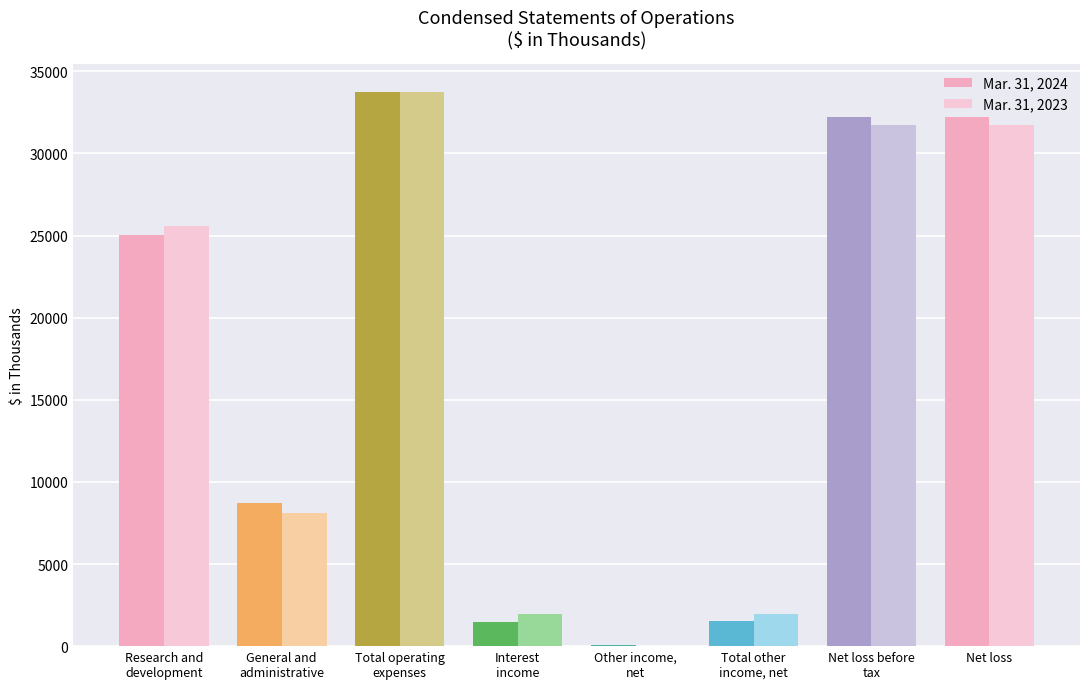

How many categories are shown in the chart?

8